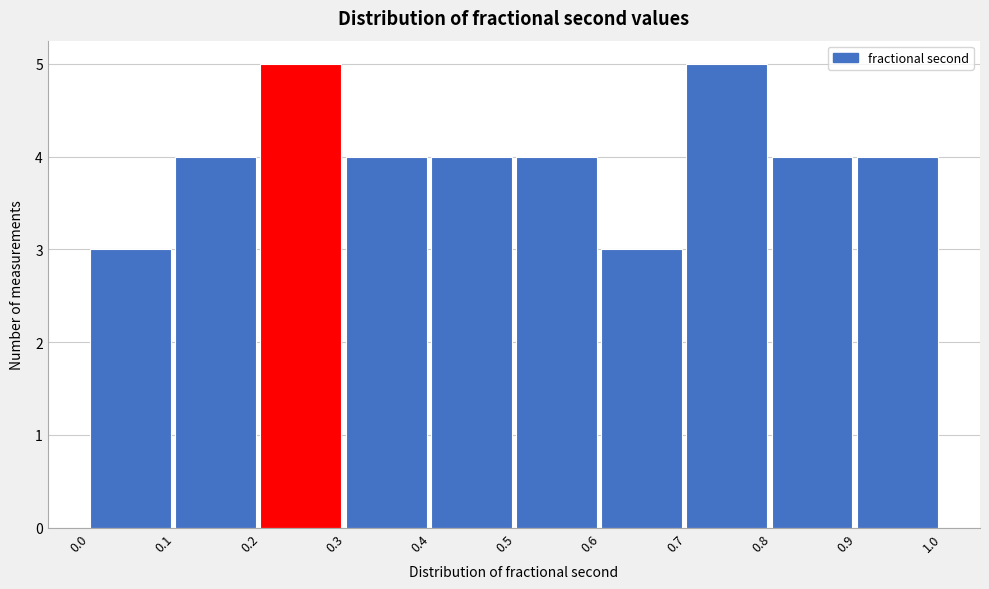

How tall is the bar that spans 0.8 to 0.9 on the x-axis? The values are not printed on the chart, so give them approximately, as read against the axis.

4